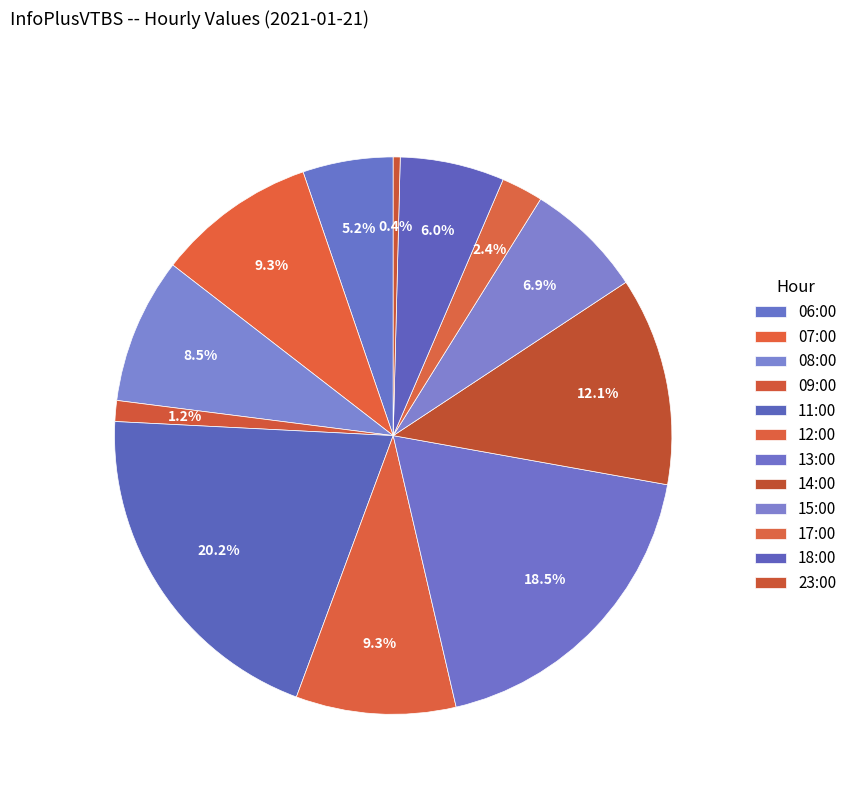

Which slice is the largest?

11:00